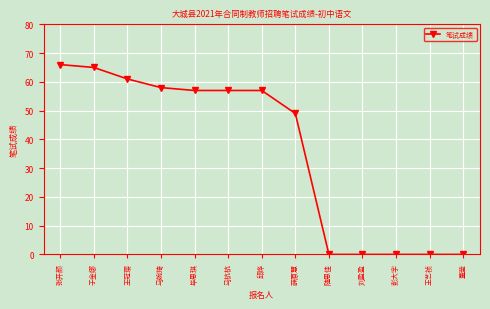

How many lines are shown in the chart?

1